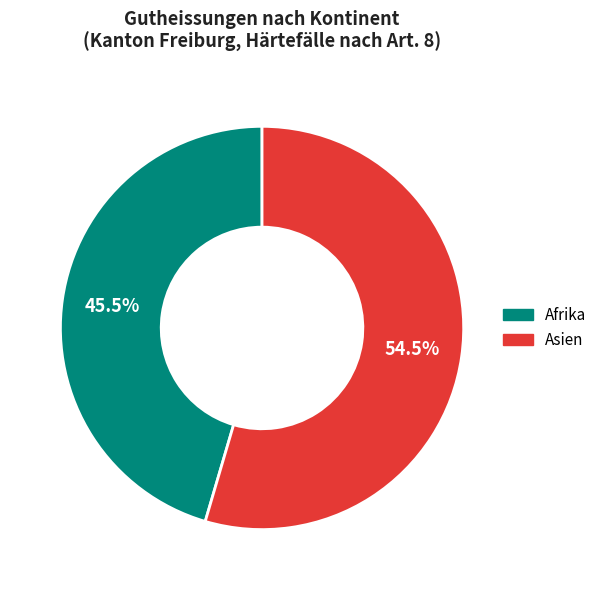

Is there any slice that represents more than half of the pie?

Yes